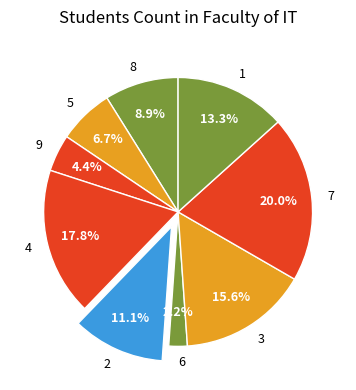

Does 8 represent more than half of the total?

No